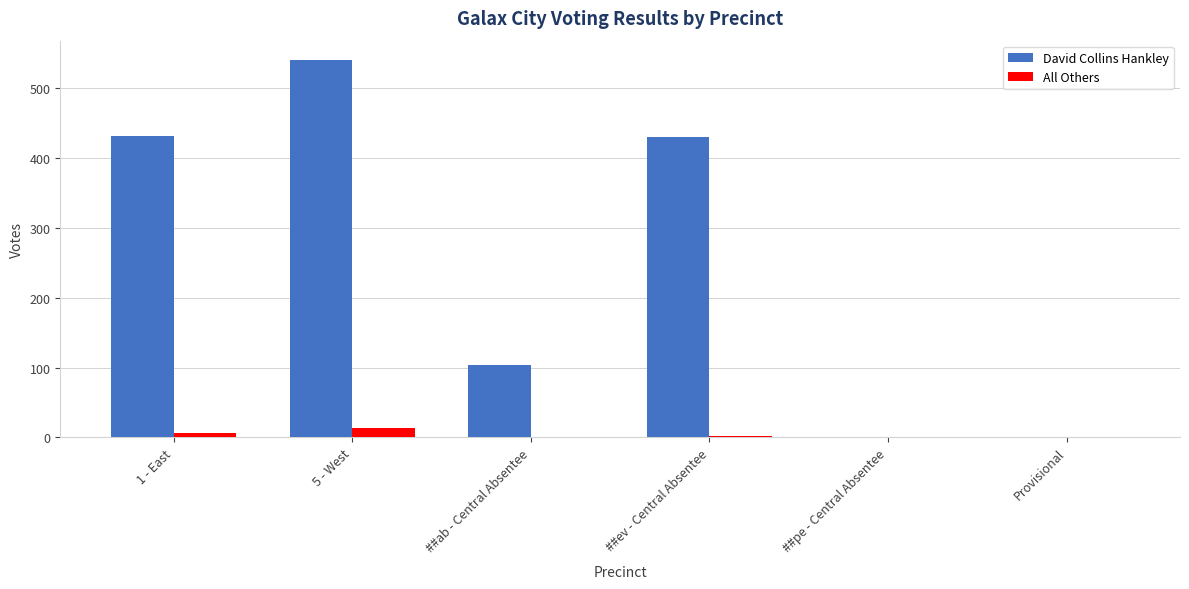

Which series has the largest total across all categories?

David Collins Hankley